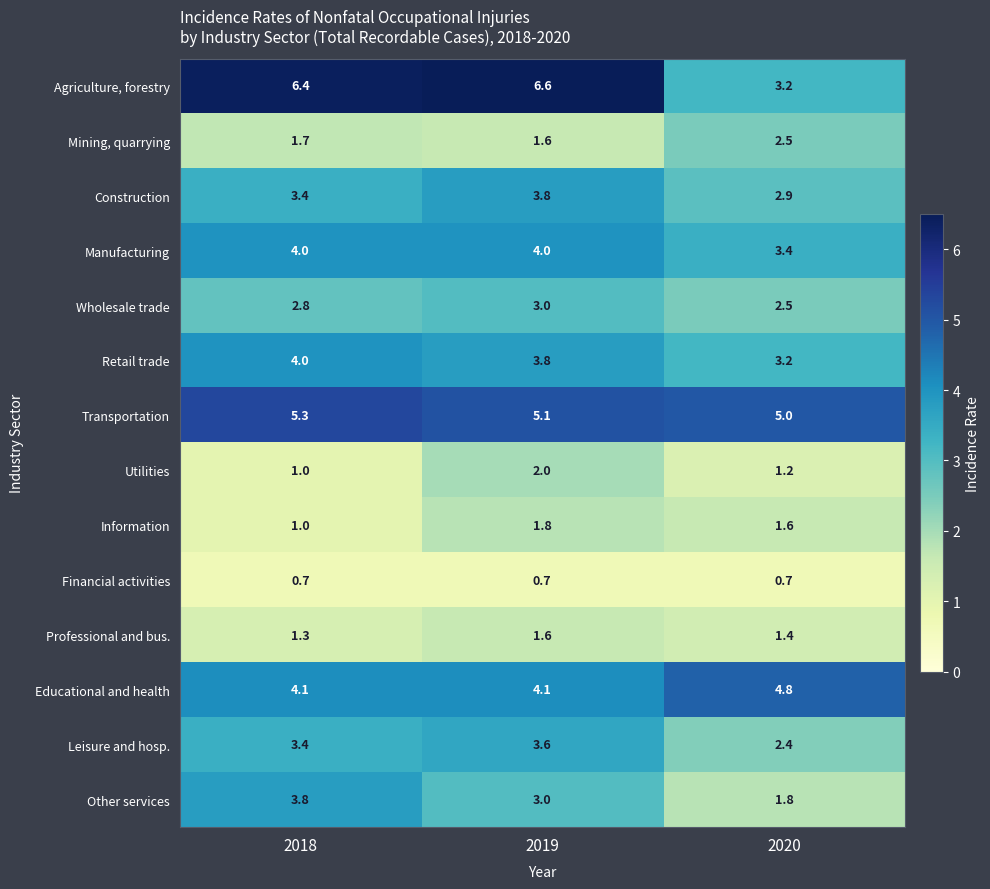

The value of Other services at 2018 is 3.8. True or false?

True